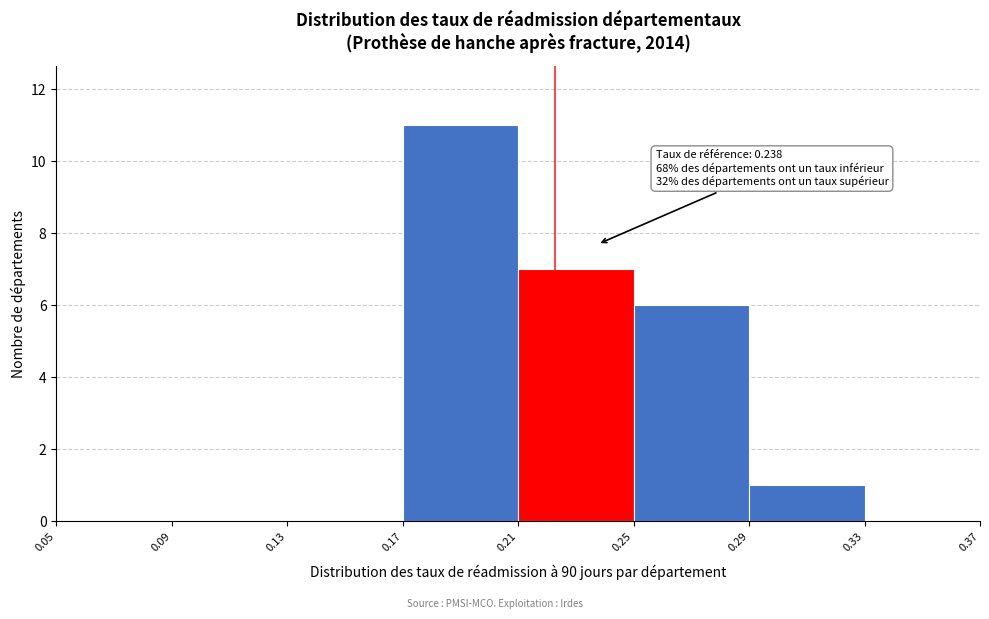

Which range on the x-axis has the tallest bar?

0.17 to 0.21